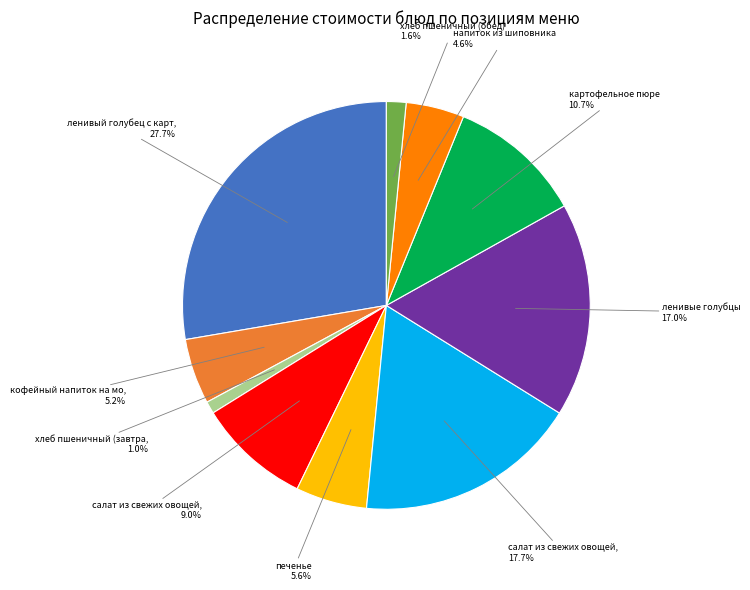

Does any single category account for the majority?

No